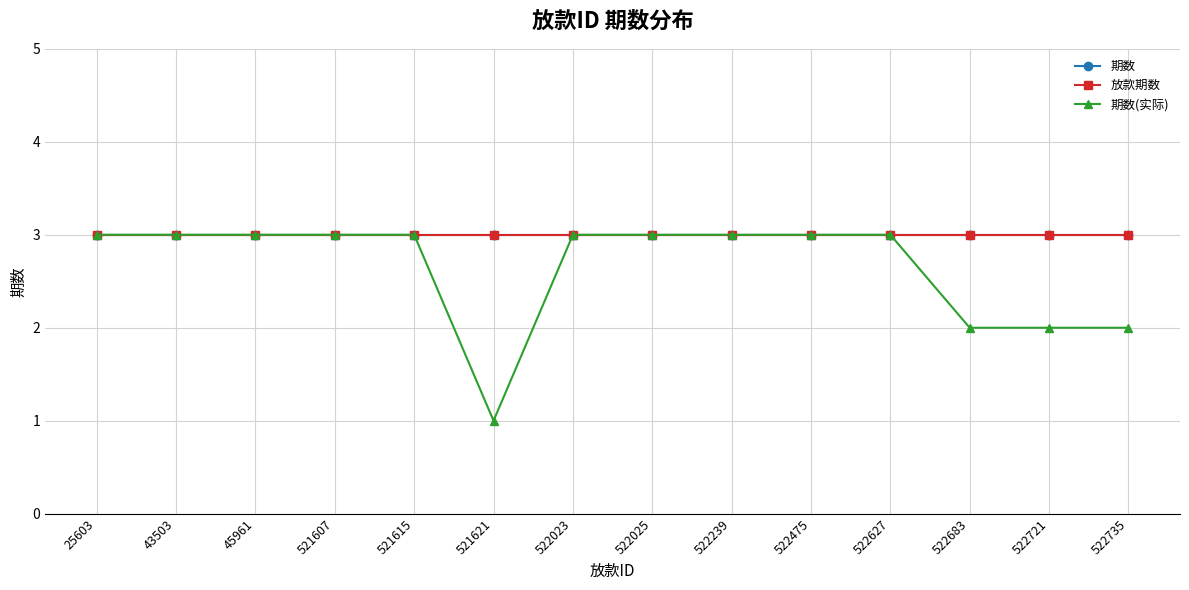

Does the chart have visible grid lines?

Yes